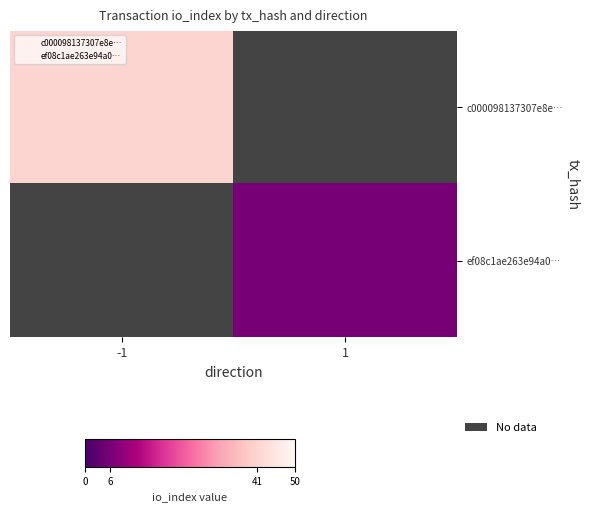

Which series has the largest range (max minus min)?

c000098137307e8e…